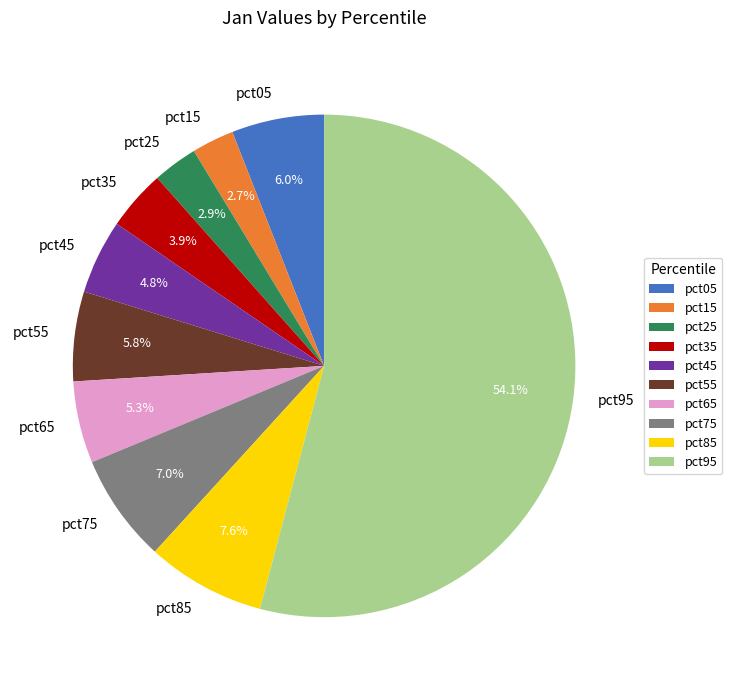

Does any single category account for the majority?

Yes